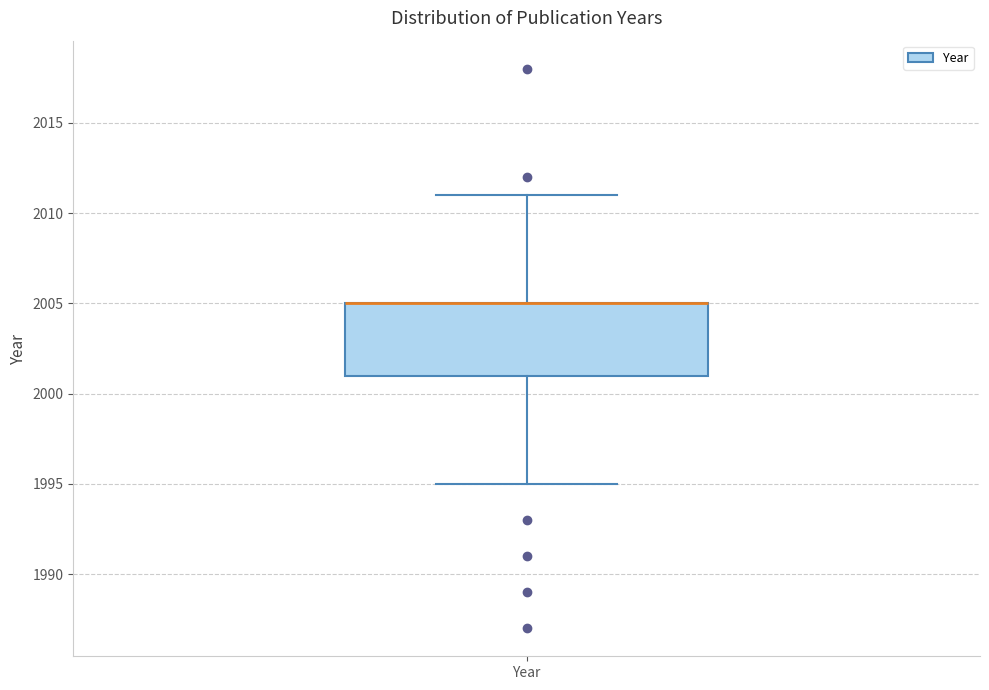

Where does the upper whisker of the box for Year end on the y-axis? The values are not printed on the chart, so give them approximately, as read against the axis.

2011